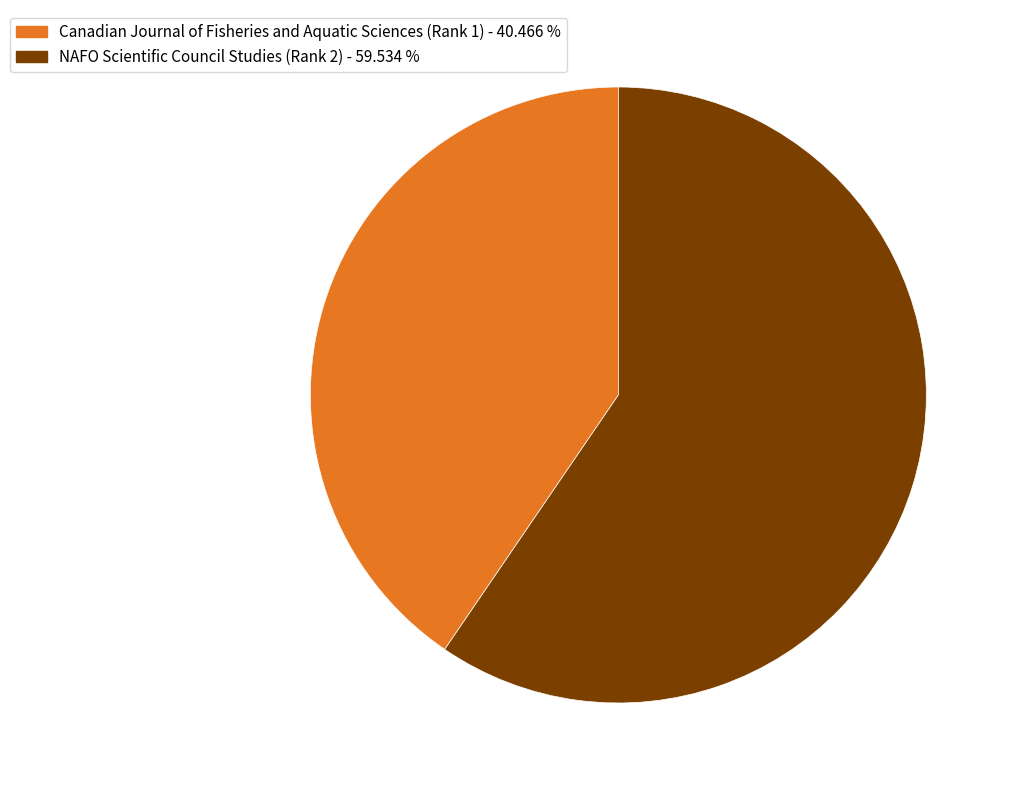

Is it true that Canadian Journal of Fisheries and Aquatic Sciences (Rank 1) is 40% of the pie?

True